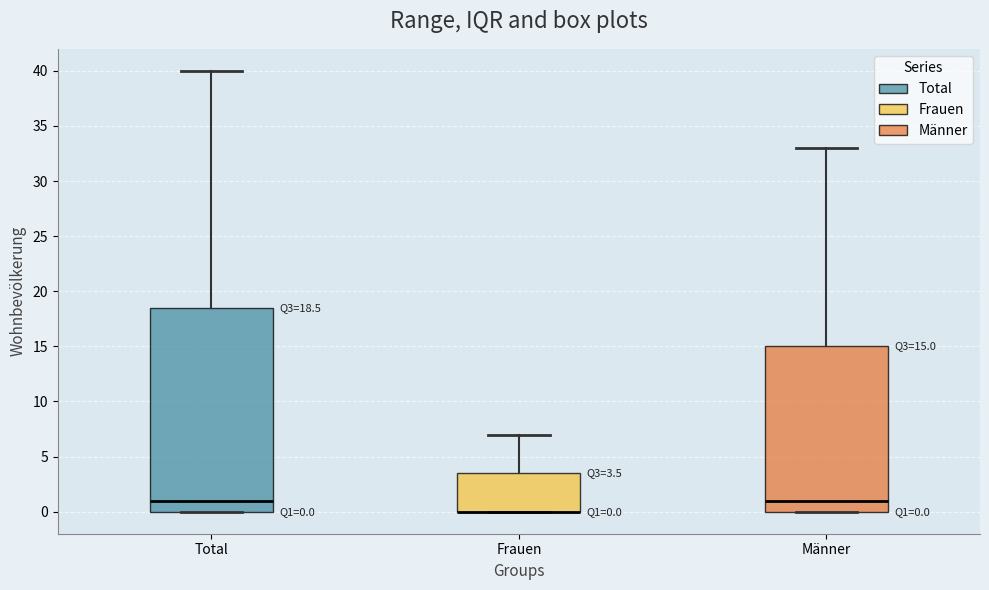

Which box is the tallest, from its lower edge to its upper edge?

Total